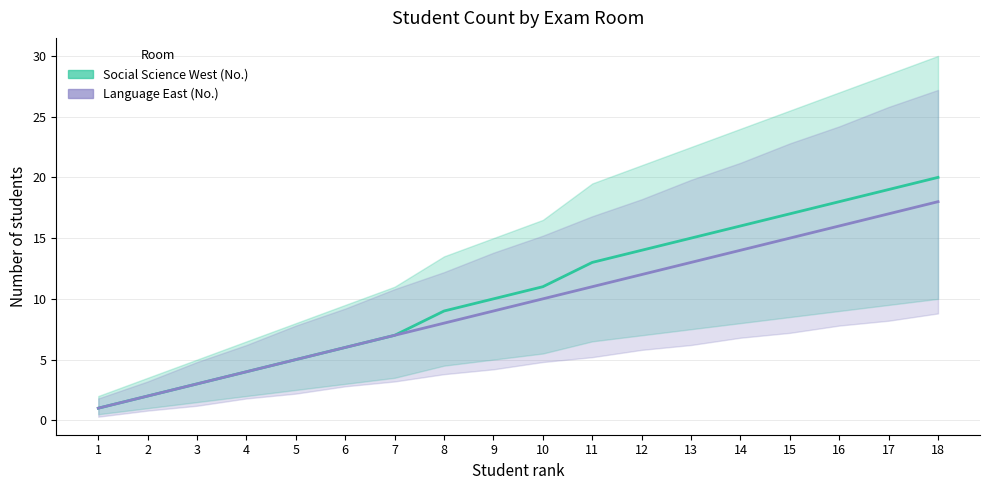

At how many categories does at least one series exceed 18?

2